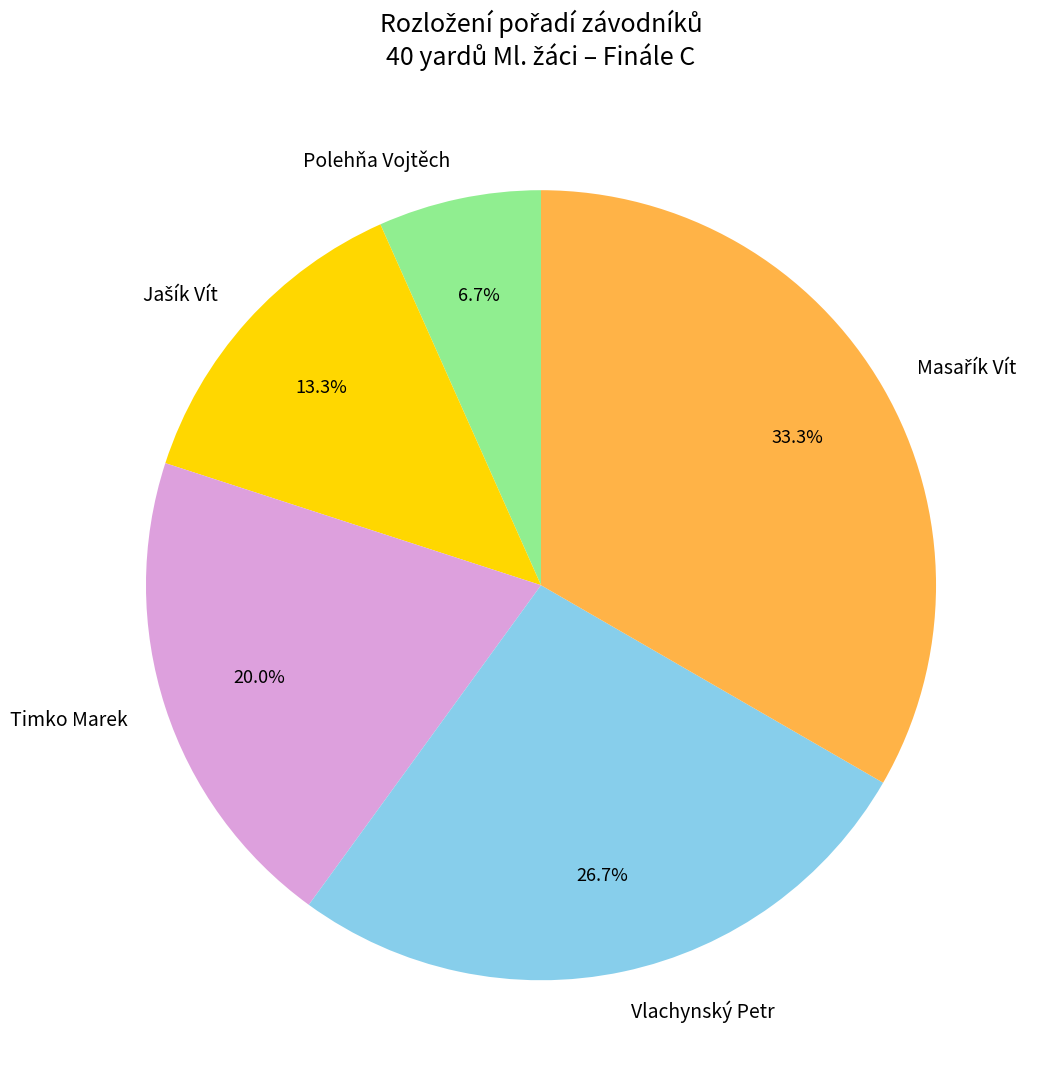

Is there any slice that represents more than half of the pie?

No